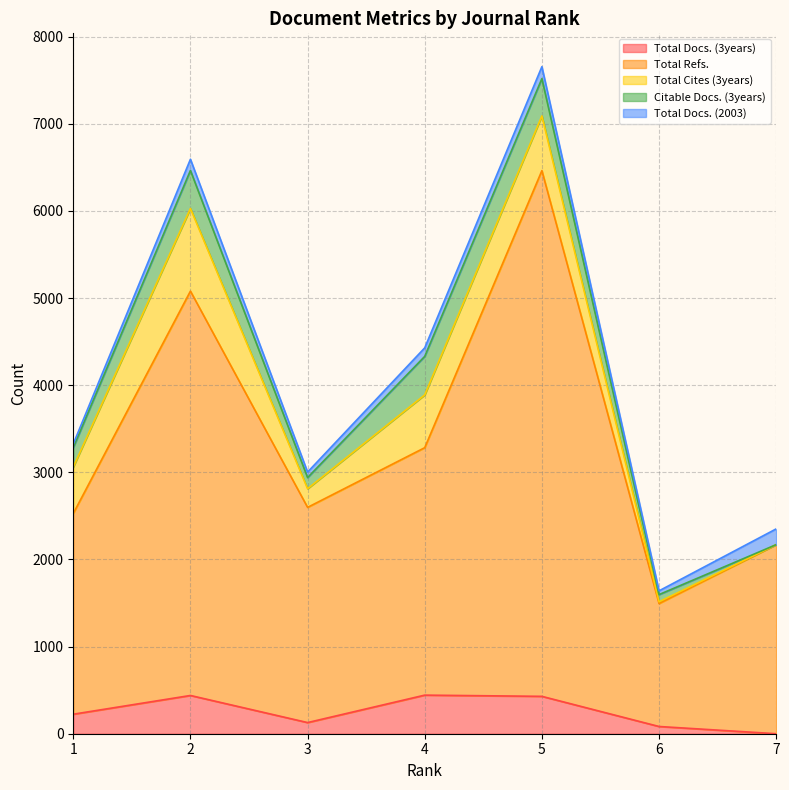

True or false: Citable Docs. (3years) has a value of 178 at 3.

False